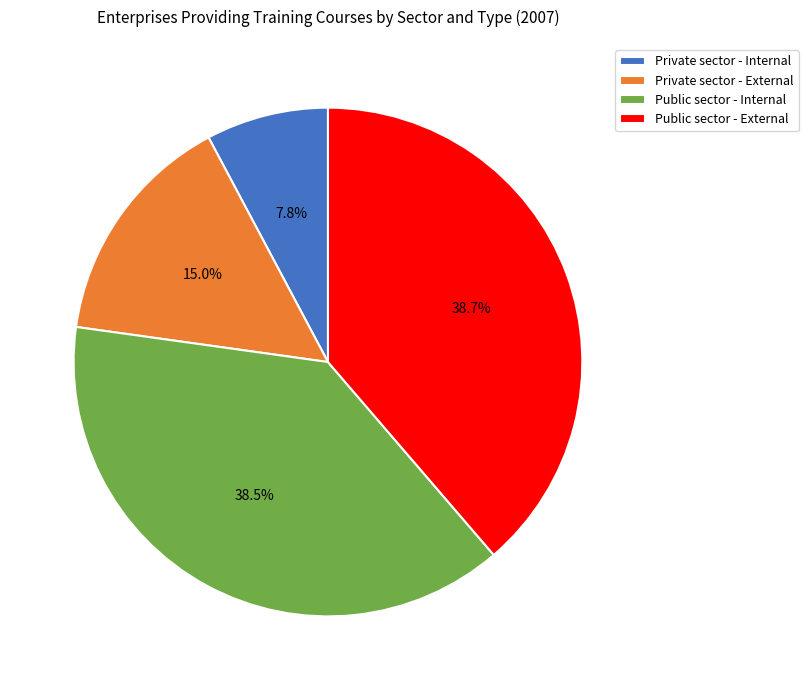

Is it true that Private sector - Internal is 8% of the pie?

True